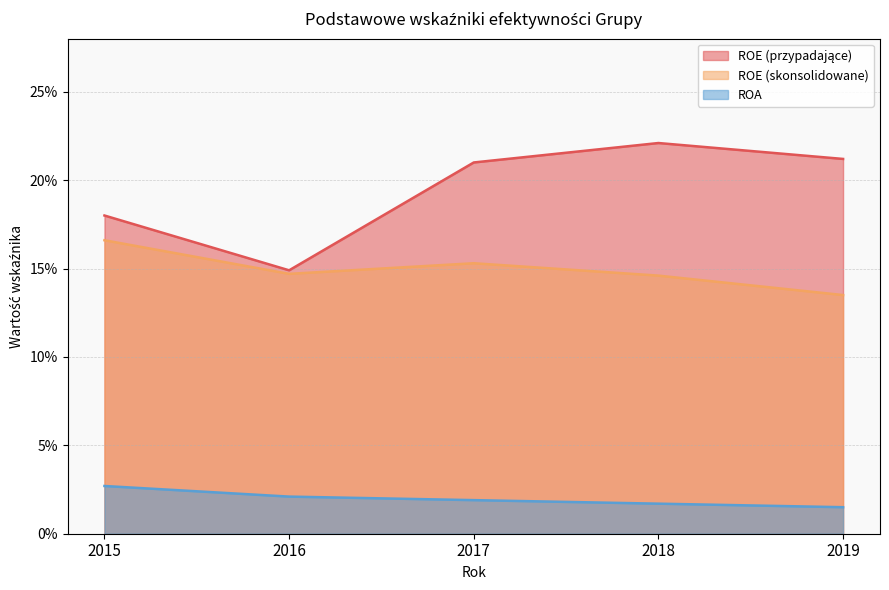

Is it true that ROE (przypadające) equals 0.3 at 2018?

False